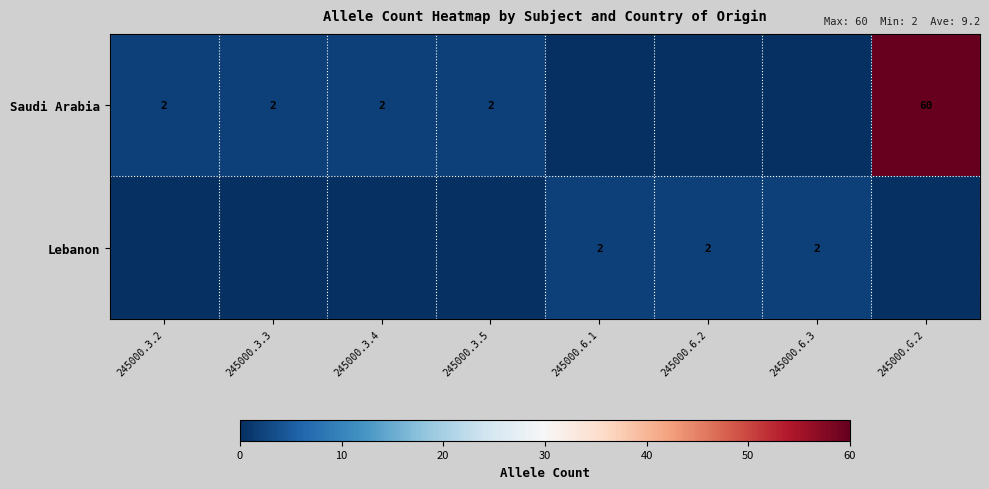

The Lebanon series shows 2 at 245000.6.2. True or false?

True